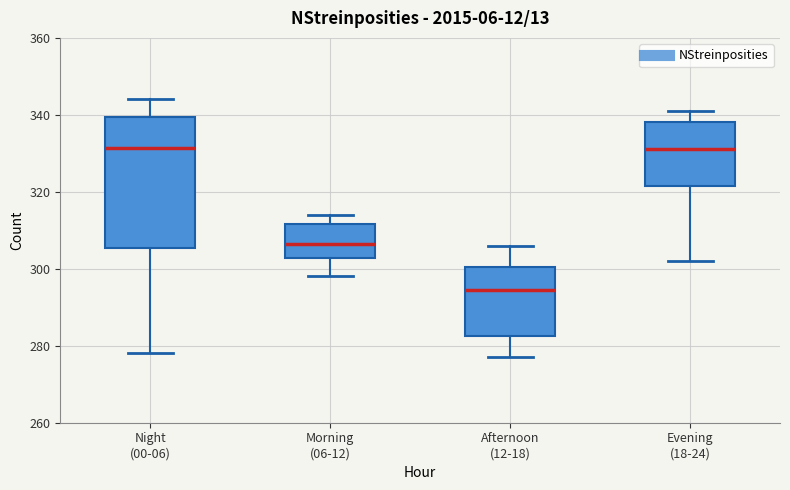

Which box is the tallest, from its lower edge to its upper edge?

Night (00-06)